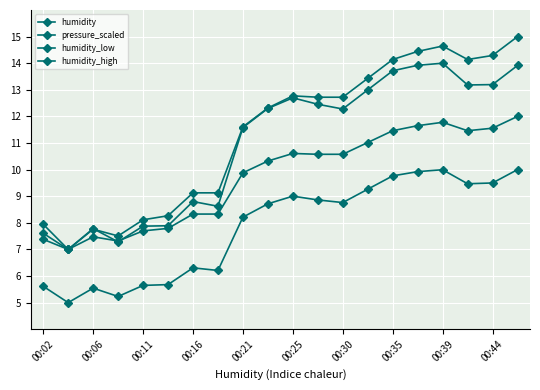

Reading left to right, extract all data points from this chart.

humidity: 7.6	7.0	7.8	7.5	8.1	8.3	9.1	9.1	11.6	12.3	12.8	12.7	12.7	13.4	14.1	14.4	14.6	14.1	14.3	15.0
pressure_scaled: 5.6	5.0	5.5	5.2	5.6	5.7	6.3	6.2	8.2	8.7	9.0	8.9	8.8	9.3	9.8	9.9	10.0	9.5	9.5	10.0
humidity_low: 7.4	7.0	7.5	7.3	7.7	7.8	8.3	8.3	9.9	10.3	10.6	10.6	10.6	11.0	11.5	11.7	11.8	11.5	11.6	12.0
humidity_high: 7.9	7.0	7.8	7.3	7.9	7.9	8.8	8.6	11.6	12.3	12.7	12.5	12.3	13.0	13.7	13.9	14.0	13.2	13.2	13.9